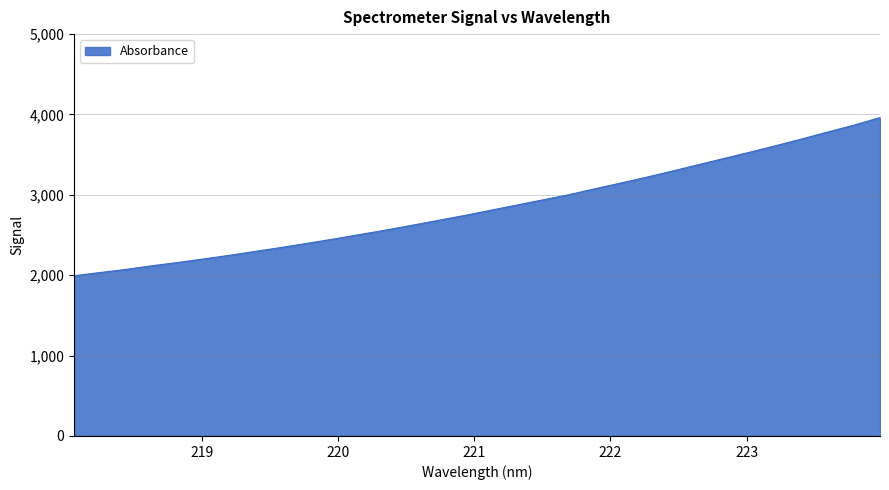

How many lines are shown in the chart?

1